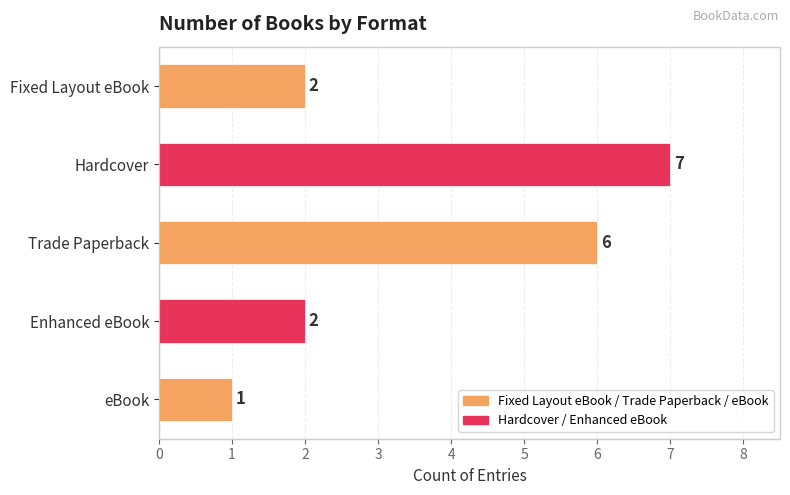

Reading top to bottom, what are all the values shown in this chart?

Fixed Layout eBook=2	Hardcover=7	Trade Paperback=6	Enhanced eBook=2	eBook=1